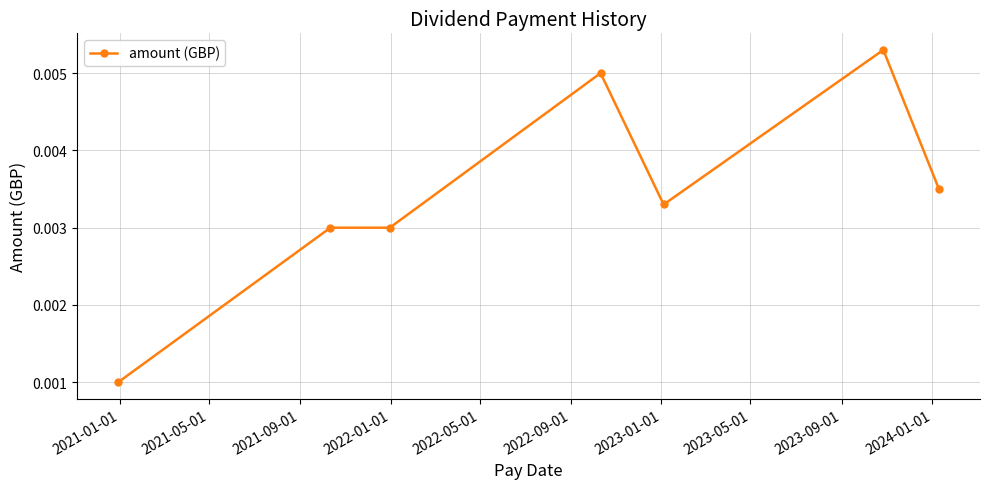

Count the values in the range 0 to 1.

7